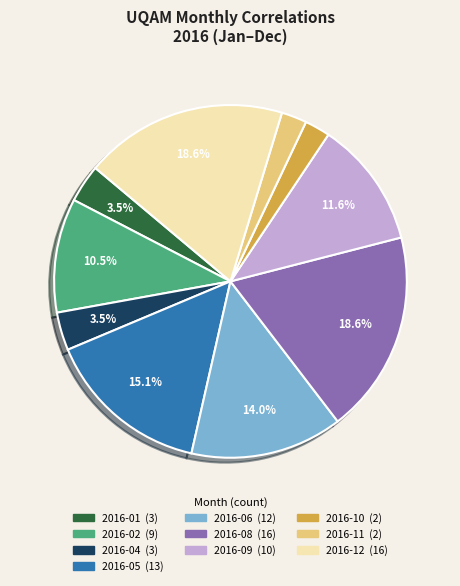

Does any single category account for the majority?

No